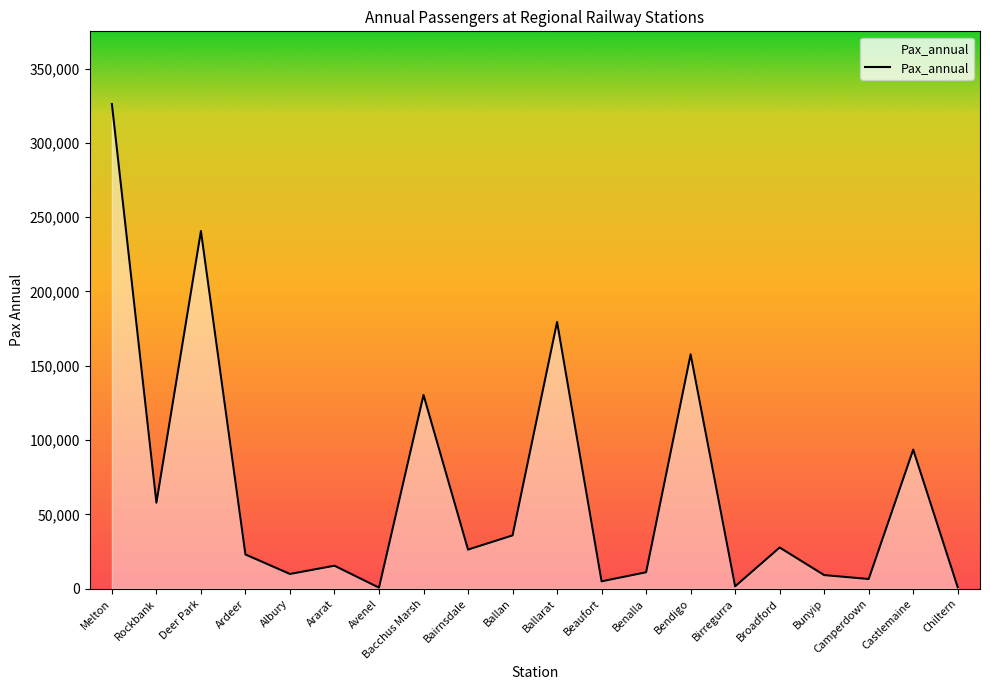

The value at Bendigo is 38763. True or false?

False